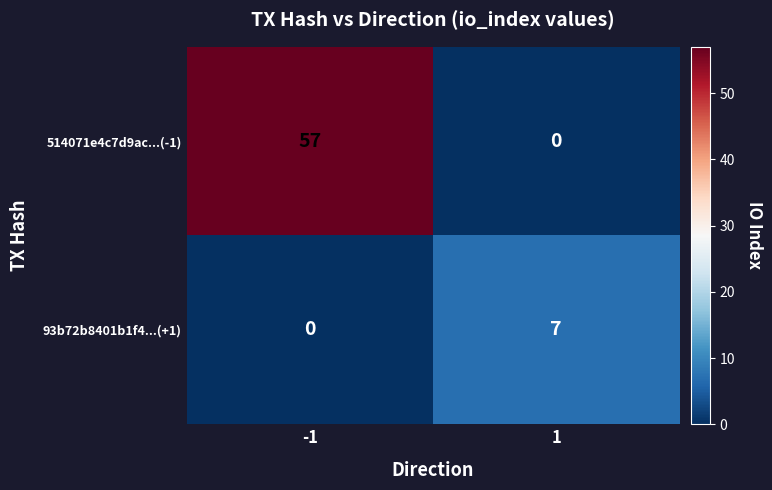

Which label corresponds to the largest value in the chart?

-1